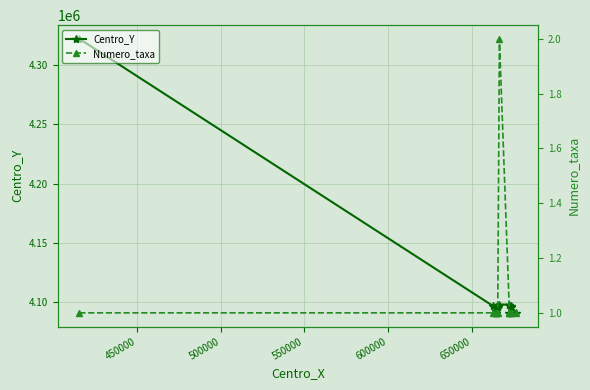

At 500000, list the series in order from smallest to largest.

Numero_taxa, Centro_Y